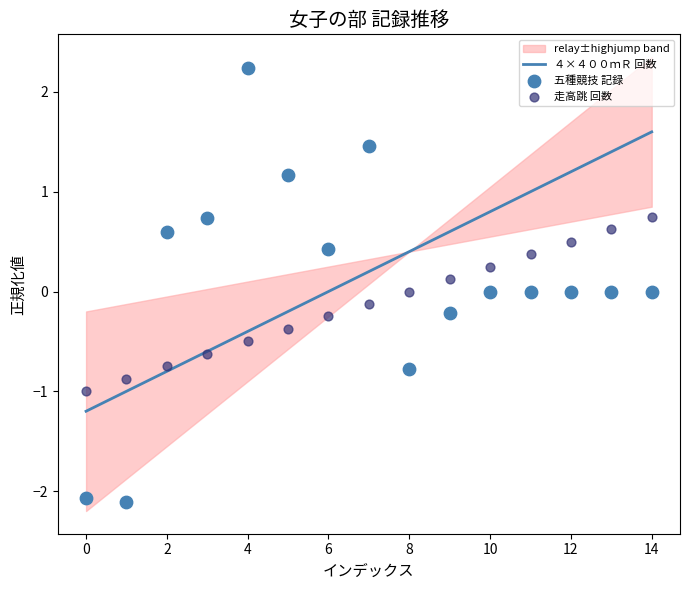

What is the lowest value of the ４×４００ｍＲ 回数 series?

-1.2